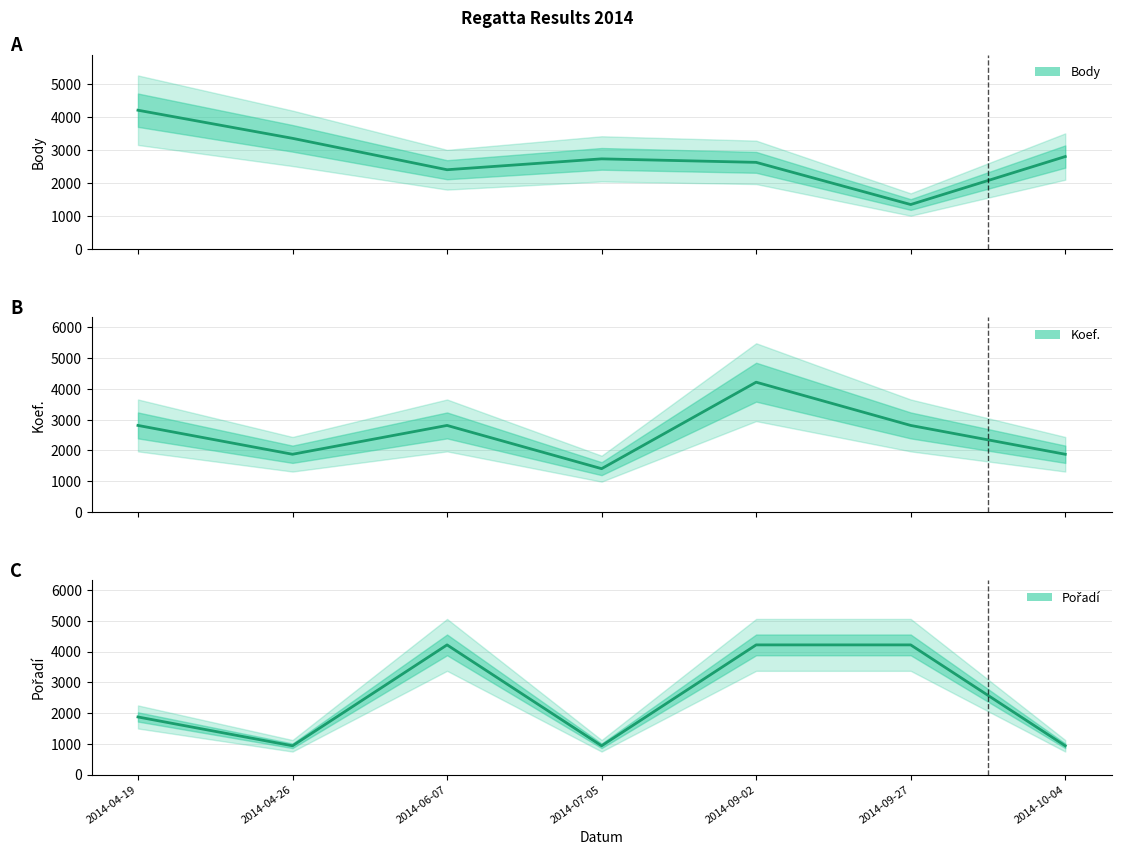

How many data points in Pořadí are above 1874?

4